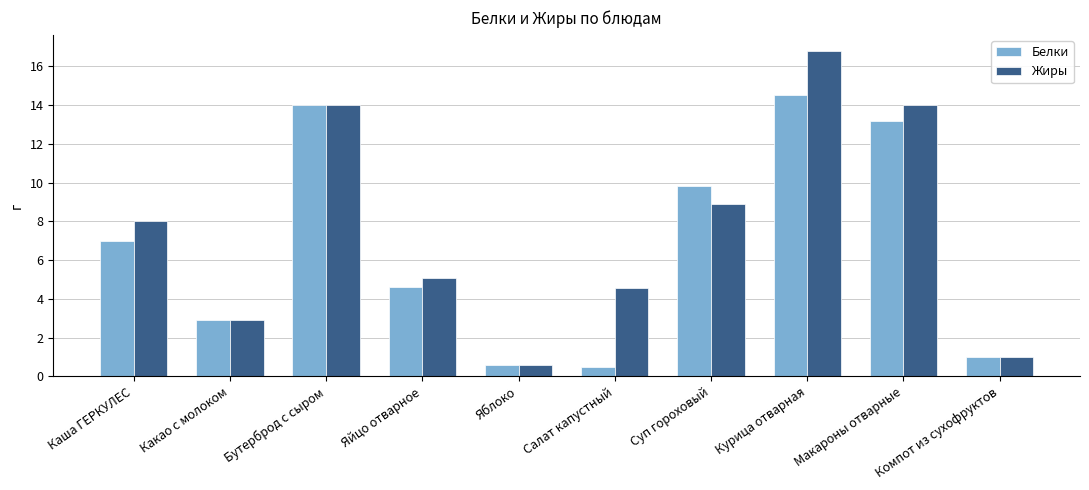

Where is Жиры nearest to the value 8?

Каша ГЕРКУЛЕС